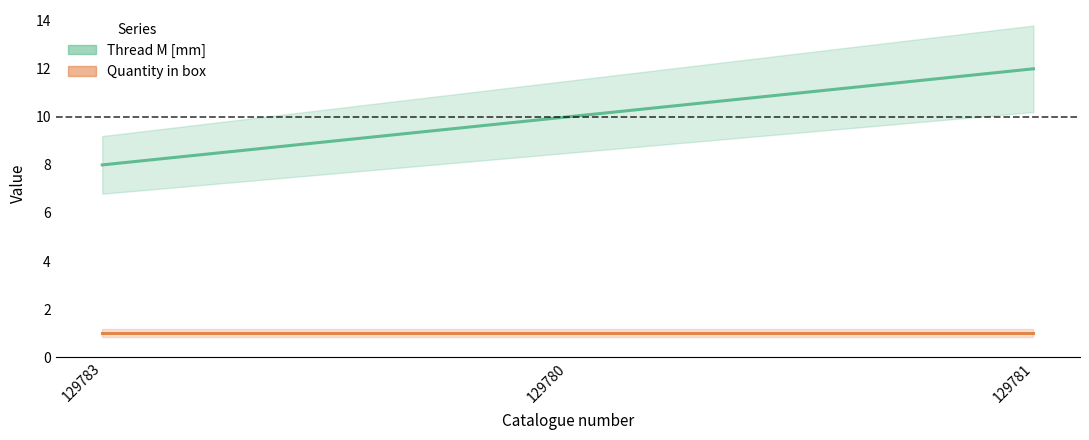

What value does the Thread M [mm] (center) series have at 129783?

8